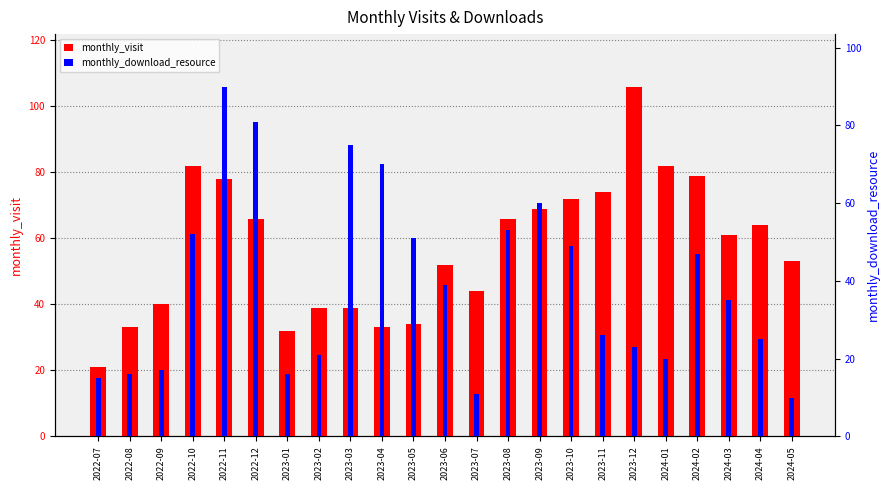

Between 2023-12 and 2023-07, which is larger?

2023-12